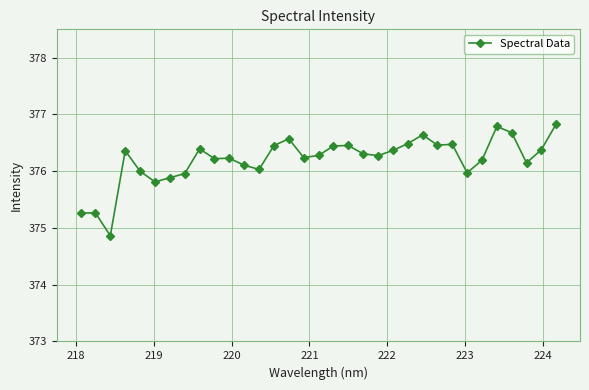

What is the average value?

376.2